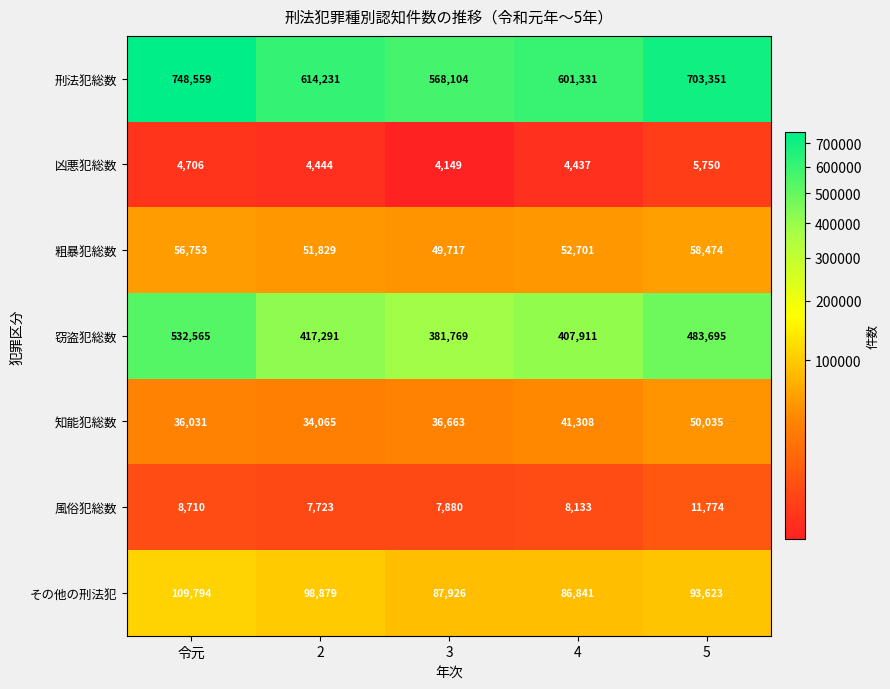

Rank the series at 令元 from lowest to highest value.

凶悪犯総数, 風俗犯総数, 知能犯総数, 粗暴犯総数, その他の刑法犯, 窃盗犯総数, 刑法犯総数